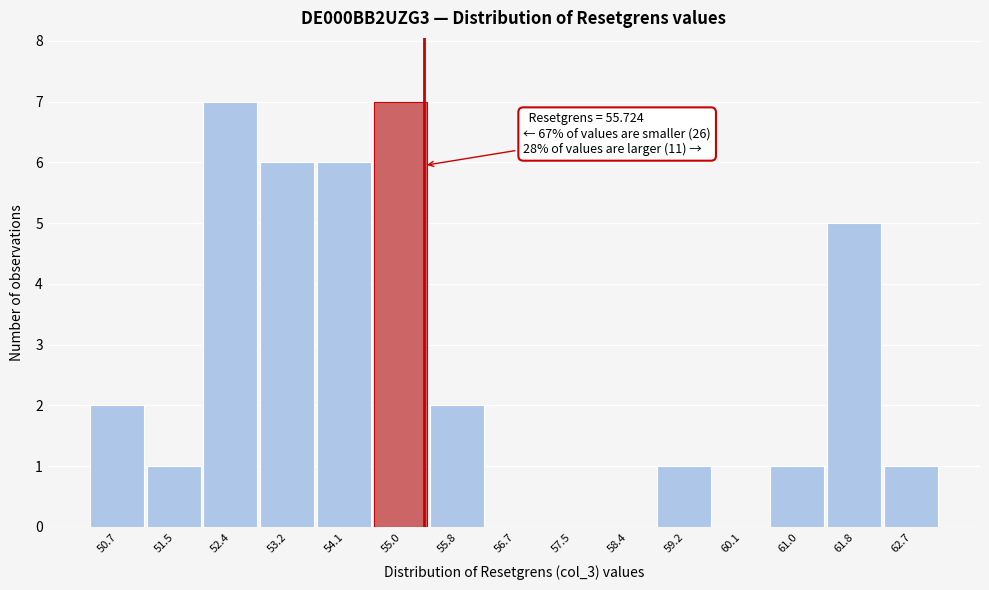

Reading right to left, list all the values displayed in this chart.

62.7=1	61.8=5	61.0=1	60.1=0	59.2=1	58.4=0	57.5=0	56.7=0	55.8=2	55.0=7	54.1=6	53.2=6	52.4=7	51.5=1	50.7=2